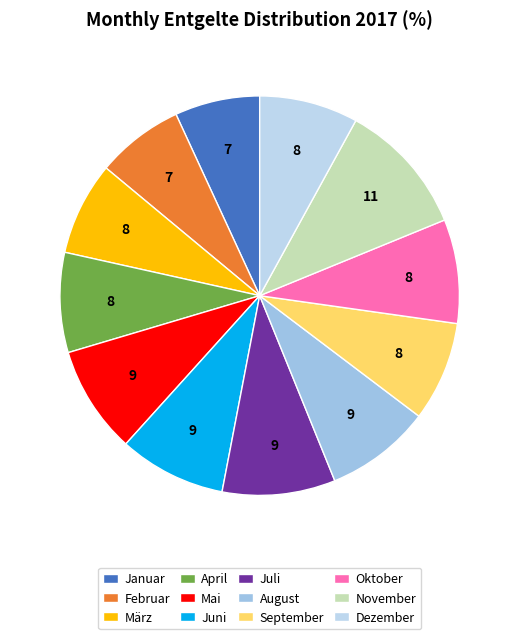

Which category has the biggest portion of the pie?

November